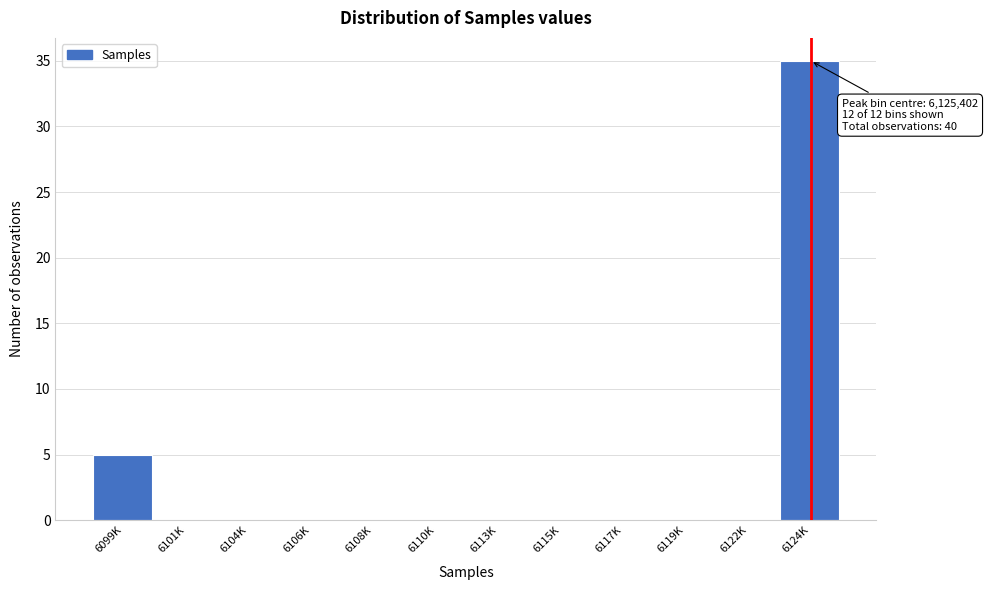

Reading left to right, what are all the values shown in this chart?

6099K=5	6101K=0	6104K=0	6106K=0	6108K=0	6110K=0	6113K=0	6115K=0	6117K=0	6119K=0	6122K=0	6124K=35